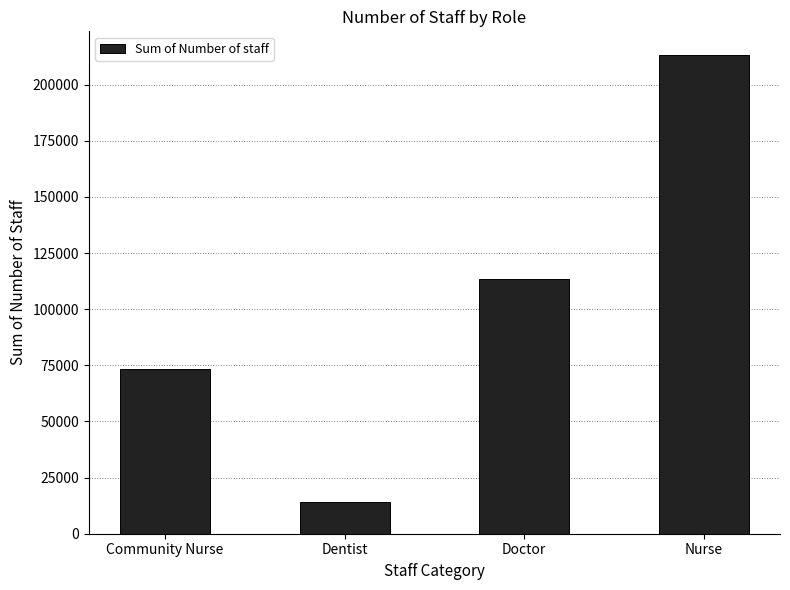

Which has a higher value, Community Nurse or Doctor?

Doctor